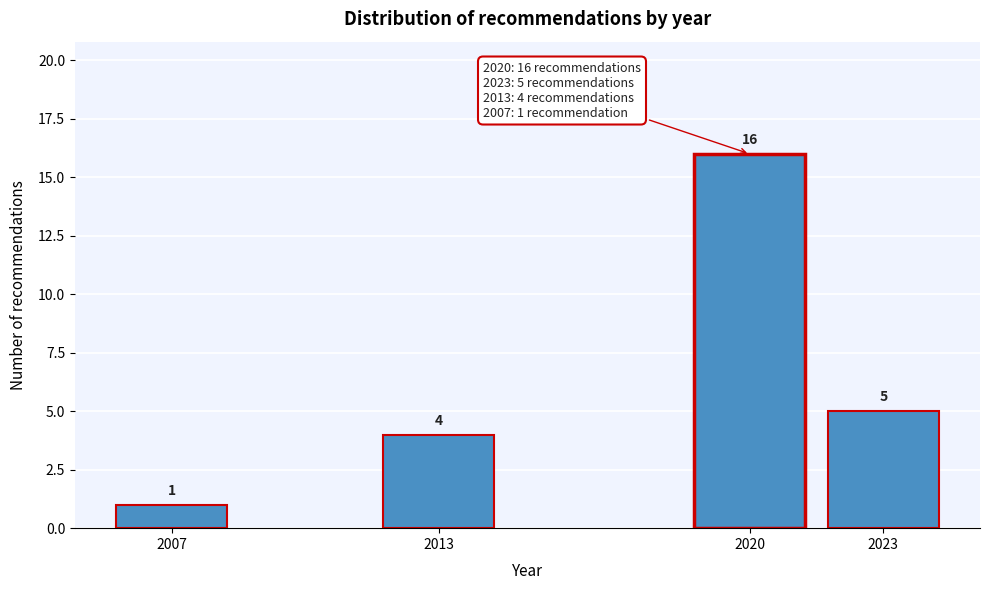

Reading right to left, what are all the values shown in this chart?

2023=5	2020=16	2013=4	2007=1